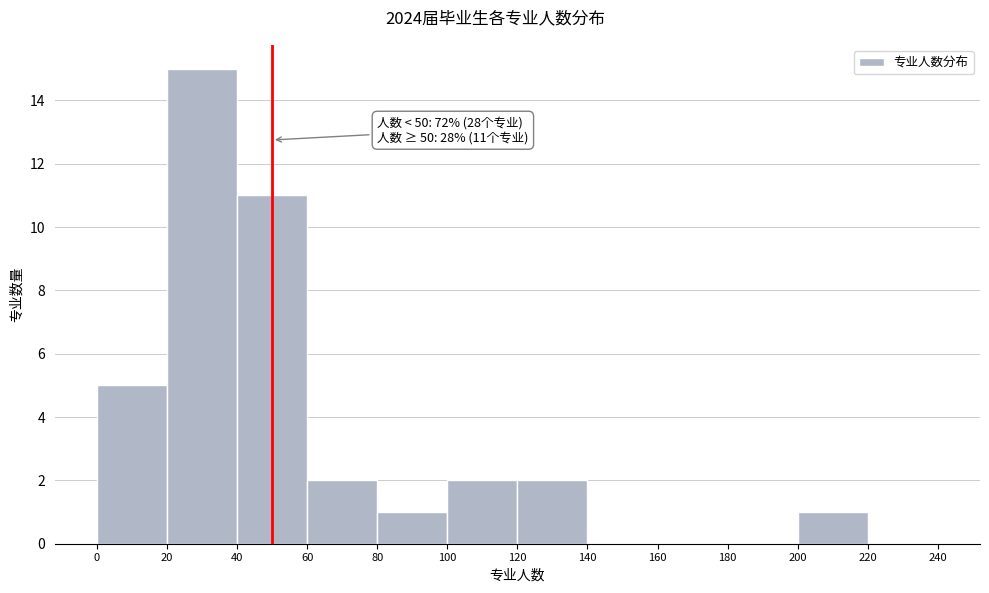

Which range on the x-axis has the tallest bar?

20 to 40